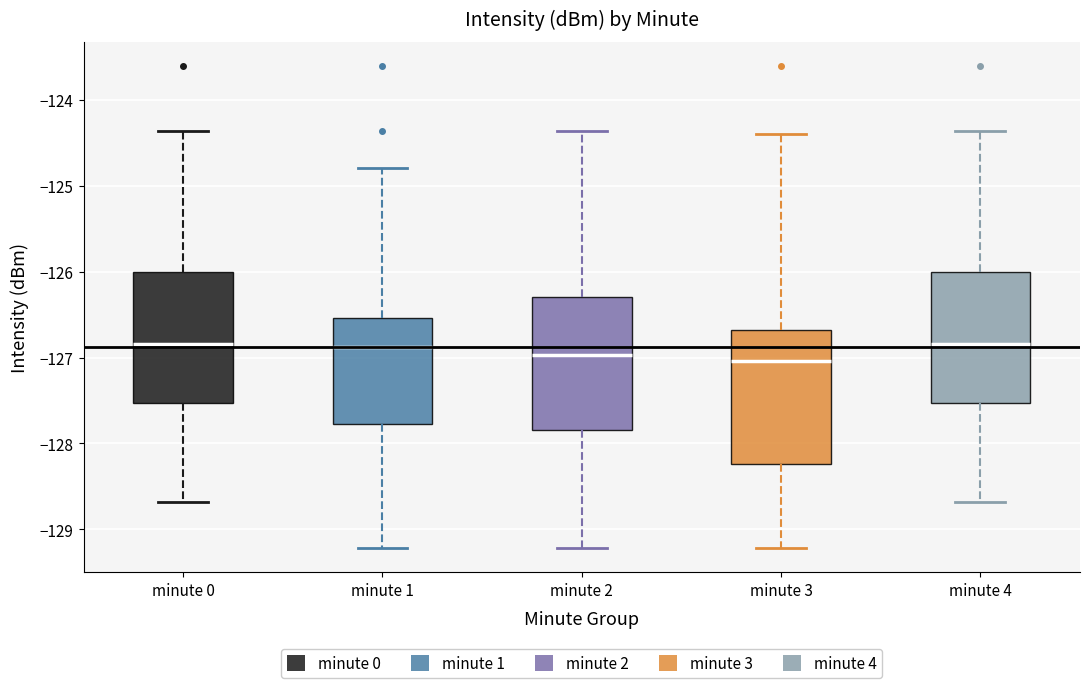

Reading left to right, read every box against the y-axis: the position of its median line, the range the box covers, and the ends of its whiskers. The values are not printed on the chart, so give them approximately, as read against the axis.

minute 0: median -126.8, box -127.5 to -126.0, whiskers -128.7 to -124.4
minute 1: median -126.9, box -127.8 to -126.5, whiskers -129.2 to -124.8
minute 2: median -127.0, box -127.8 to -126.3, whiskers -129.2 to -124.4
minute 3: median -127.0, box -128.2 to -126.7, whiskers -129.2 to -124.4
minute 4: median -126.8, box -127.5 to -126.0, whiskers -128.7 to -124.4